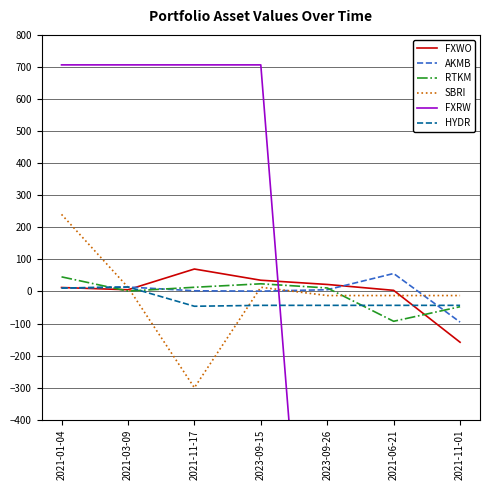

How many interior local valleys does the HYDR series have?

1